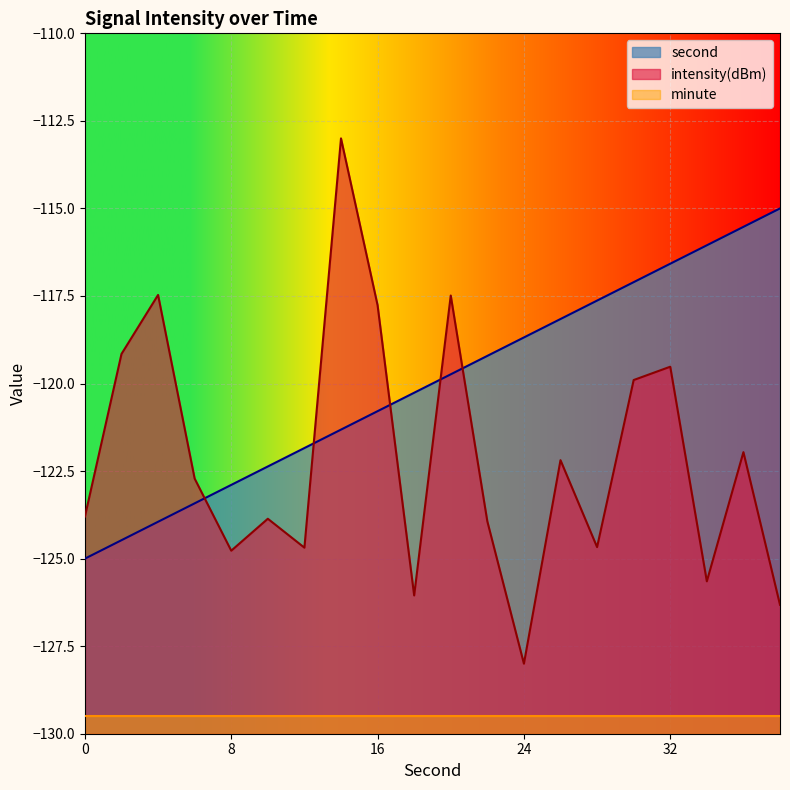

At which category is the sum across all series the highest?

14